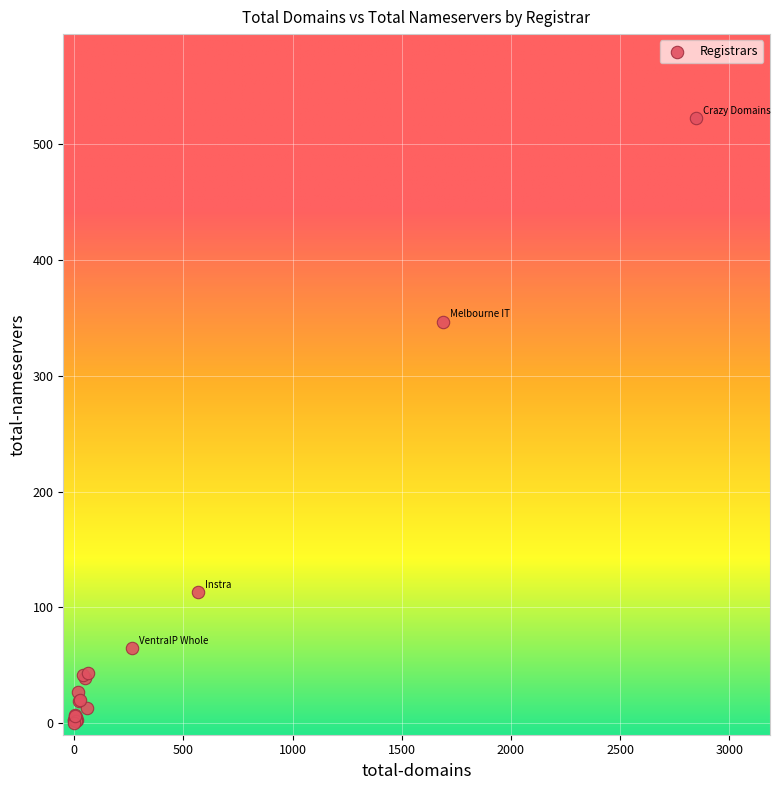

What Y value in the scatter plot is closest to 261?

347